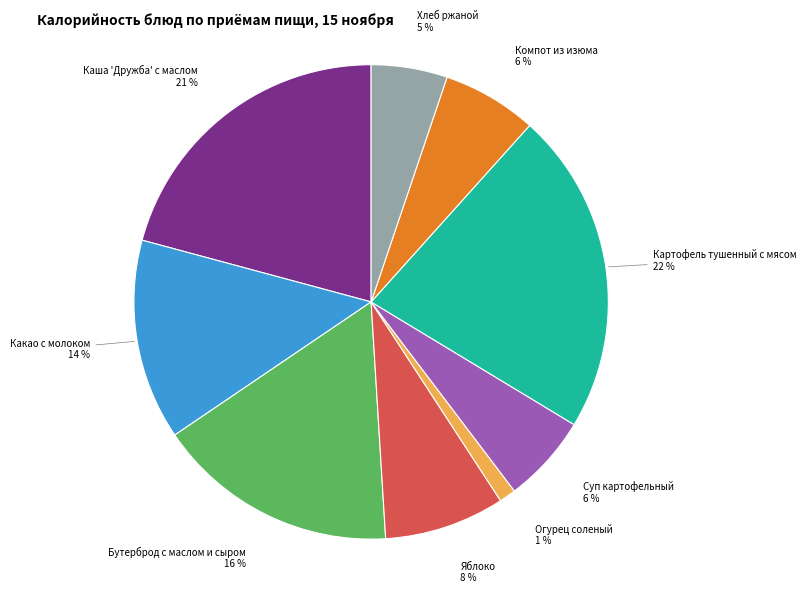

Does Яблоко represent more than half of the total?

No